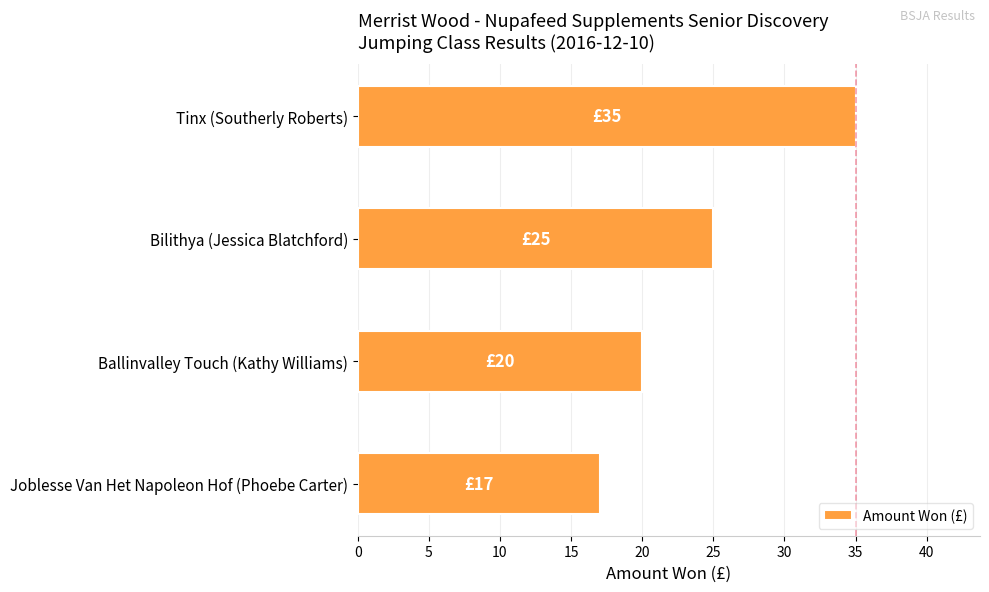

Is it true that the value at Ballinvalley Touch (Kathy Williams) is 6?

False